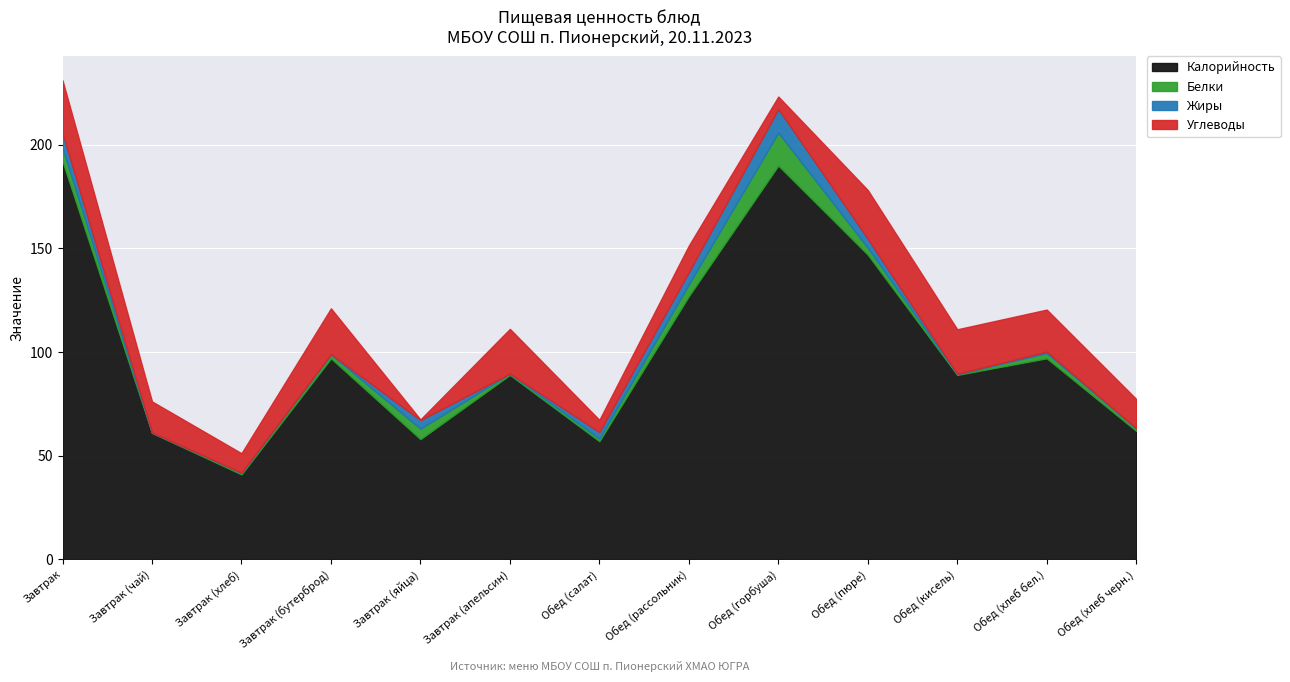

What is the approximate value of Белки at Обед (хлеб бел.)?

2.5